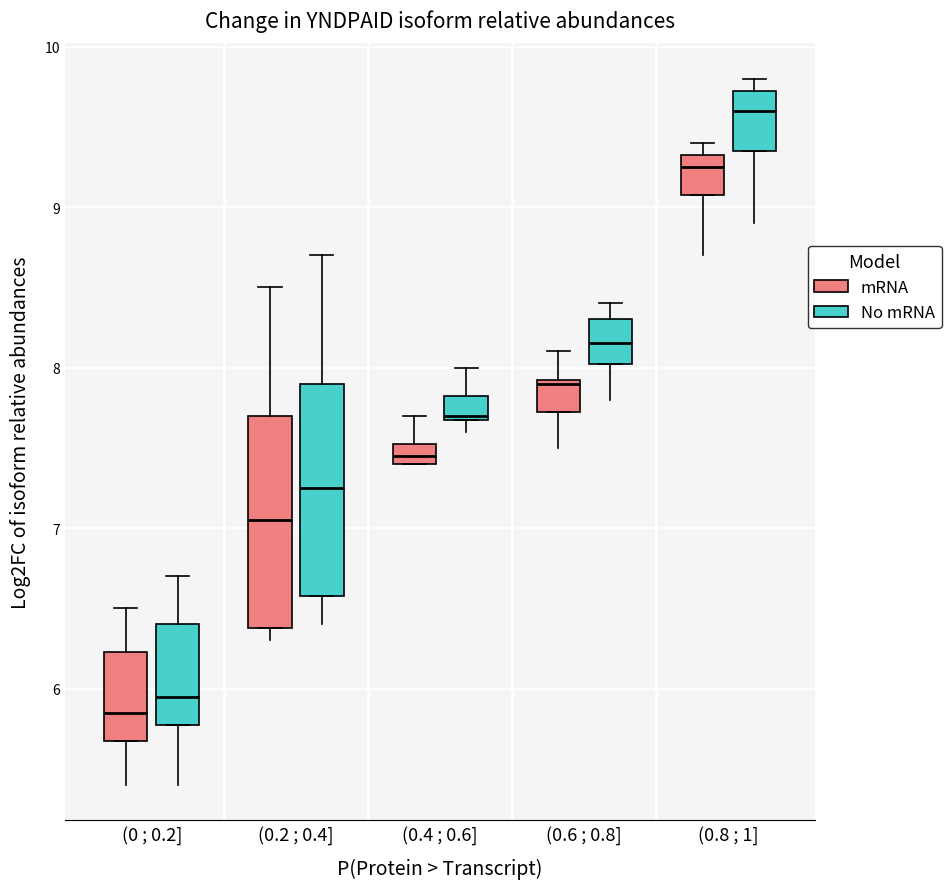

Which box's median line is the highest?

(0.8 ; 1] (No mRNA)